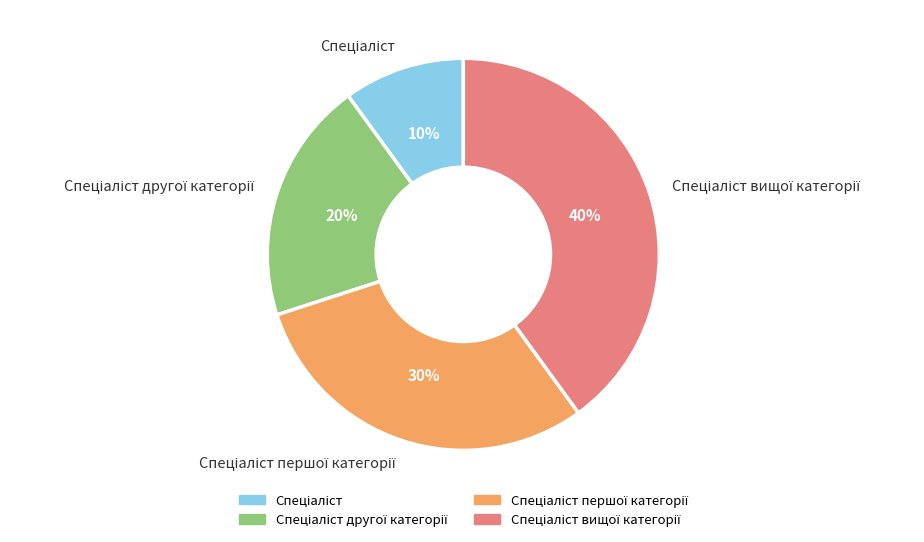

Is there a majority slice in this chart?

No